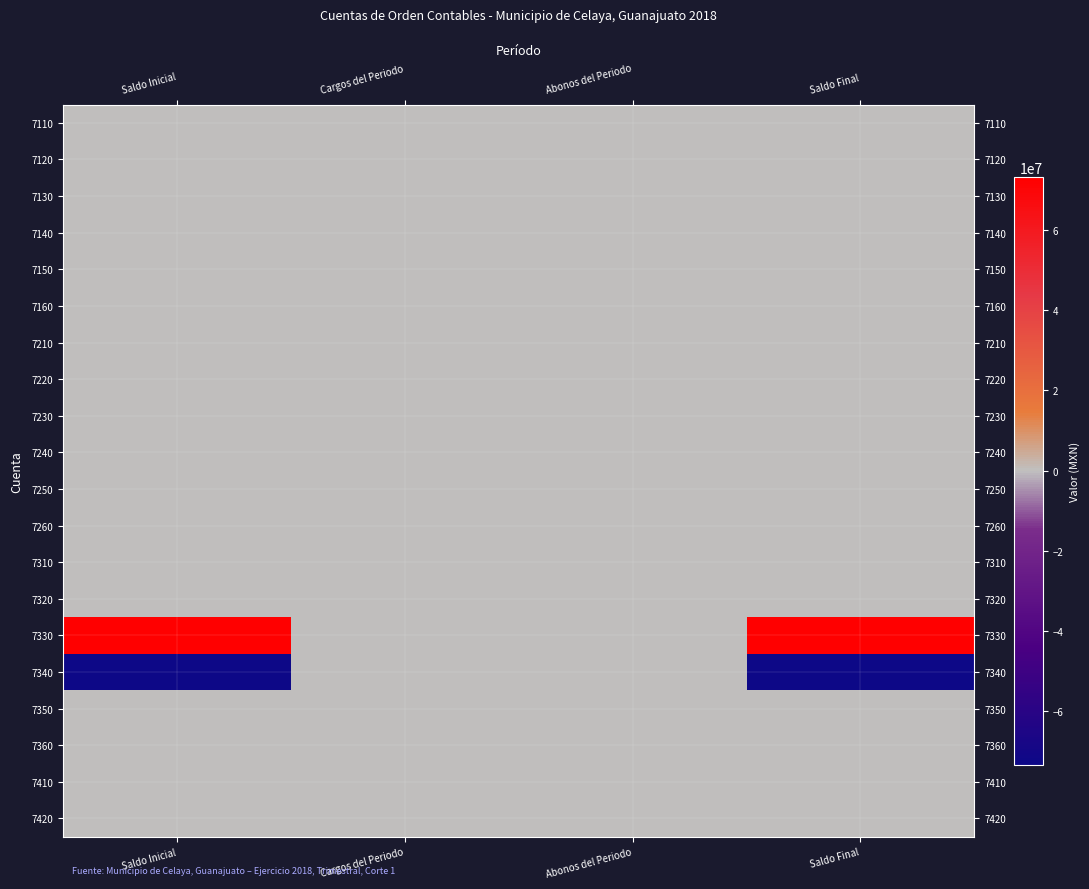

What is the spread (max minus min) of values at Saldo Final?

146544684.2